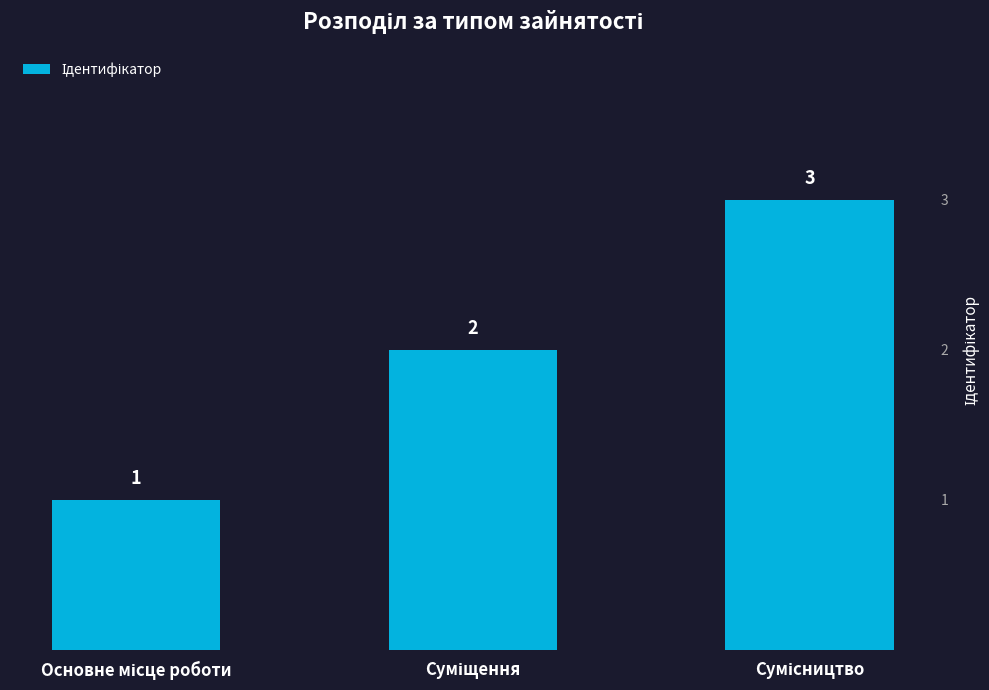

What is the maximum value shown in the chart?

3